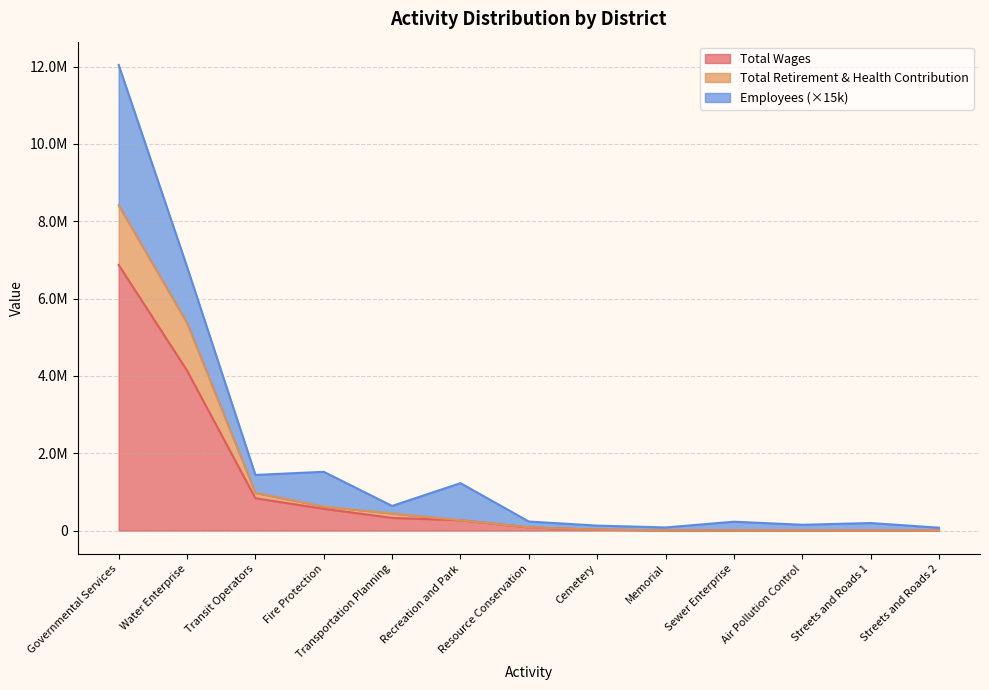

Is the value of Total Wages at Fire Protection greater than the value of Total Retirement & Health Contribution at Air Pollution Control?

Yes